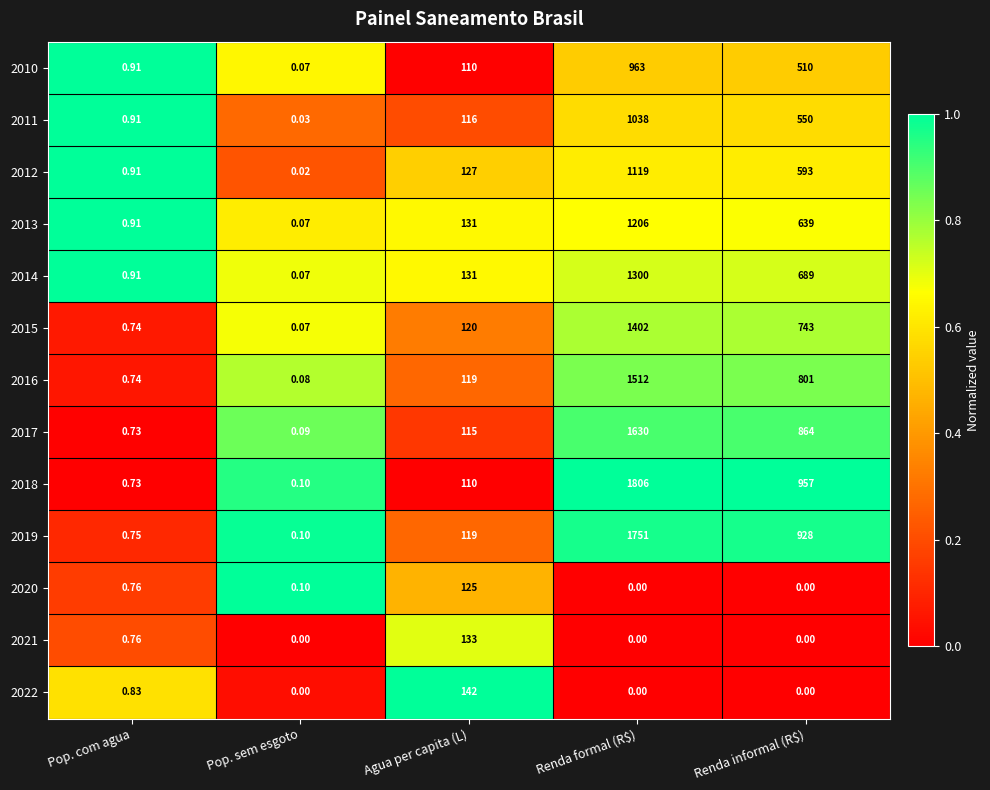

At which category is the sum across all series the highest?

Renda formal (R$)